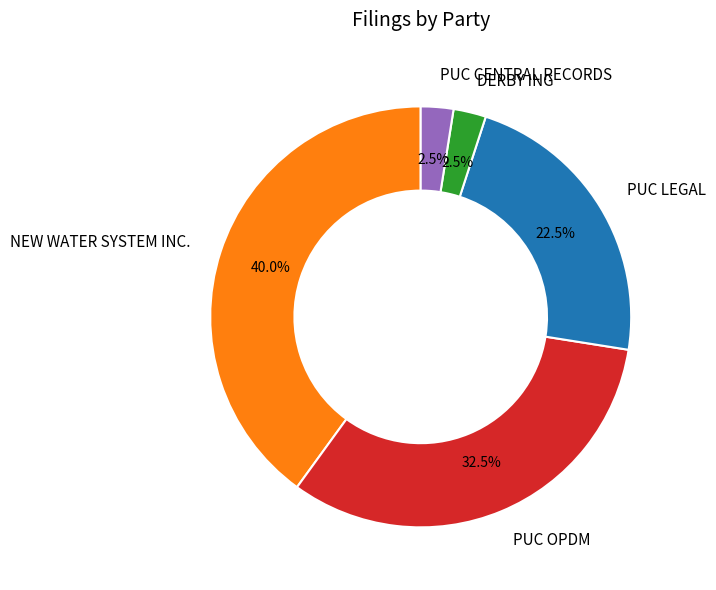

Does DERBY ING represent more than half of the total?

No